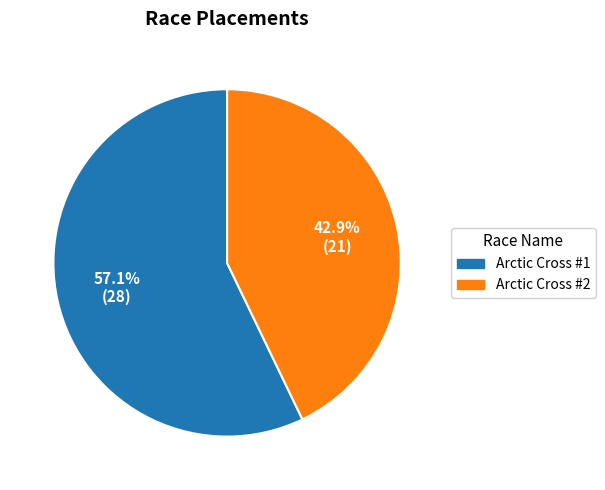

To the nearest percent, what is the difference between the Arctic Cross #2 and Arctic Cross #1 slice percentages?

14%